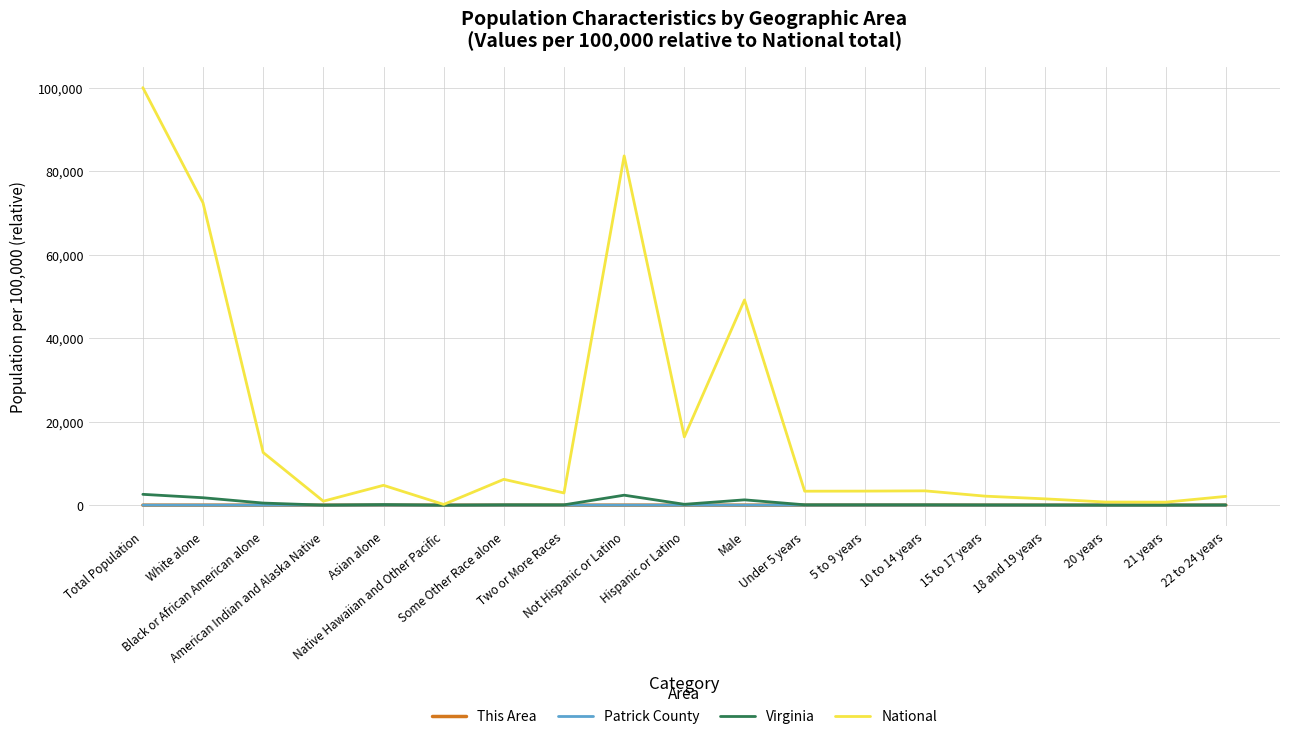

What is the average value of the Patrick County series?

1.1